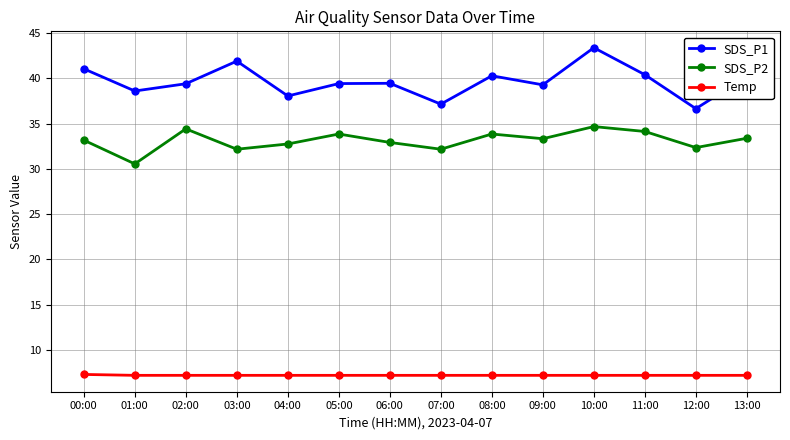

At 06:00, list the series in order from smallest to largest.

Temp, SDS_P2, SDS_P1